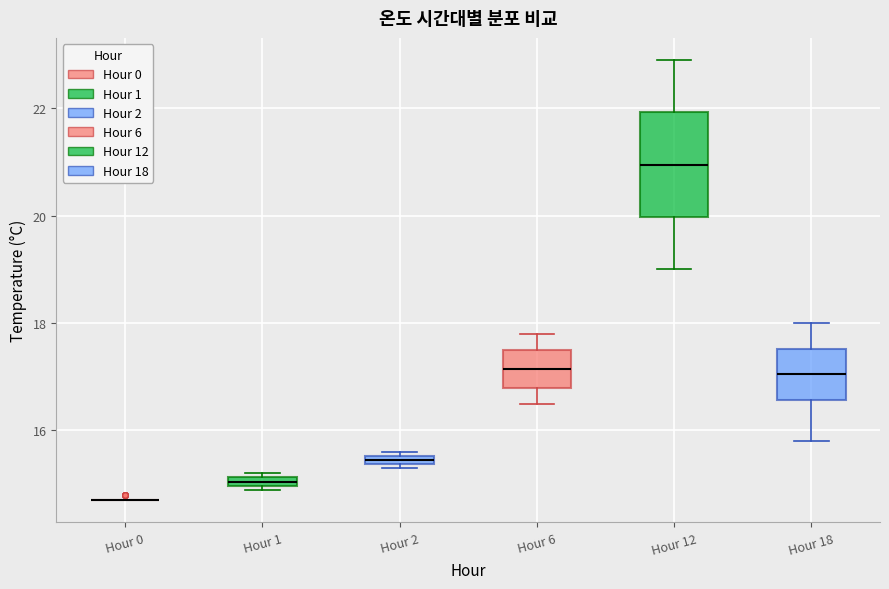

Where does the upper whisker of the box for Hour 18 end on the y-axis? The values are not printed on the chart, so give them approximately, as read against the axis.

18.0